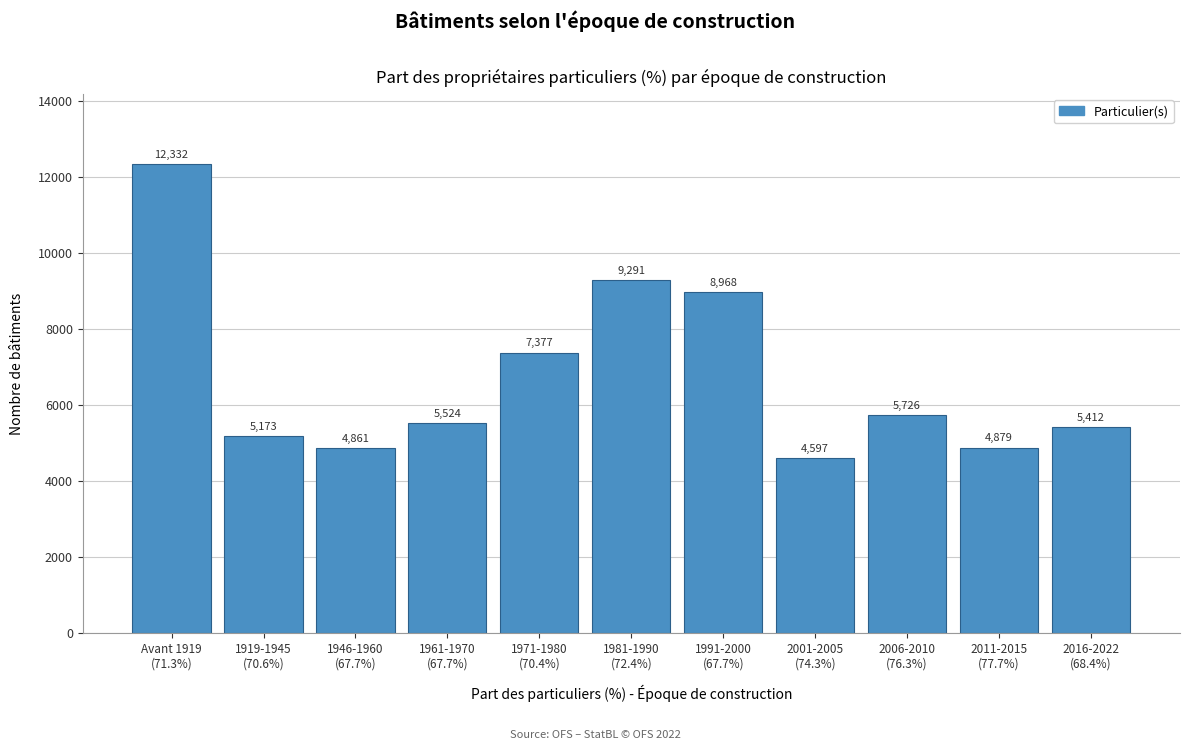

Reading right to left, list all the values displayed in this chart.

5412	4879	5726	4597	8968	9291	7377	5524	4861	5173	12332